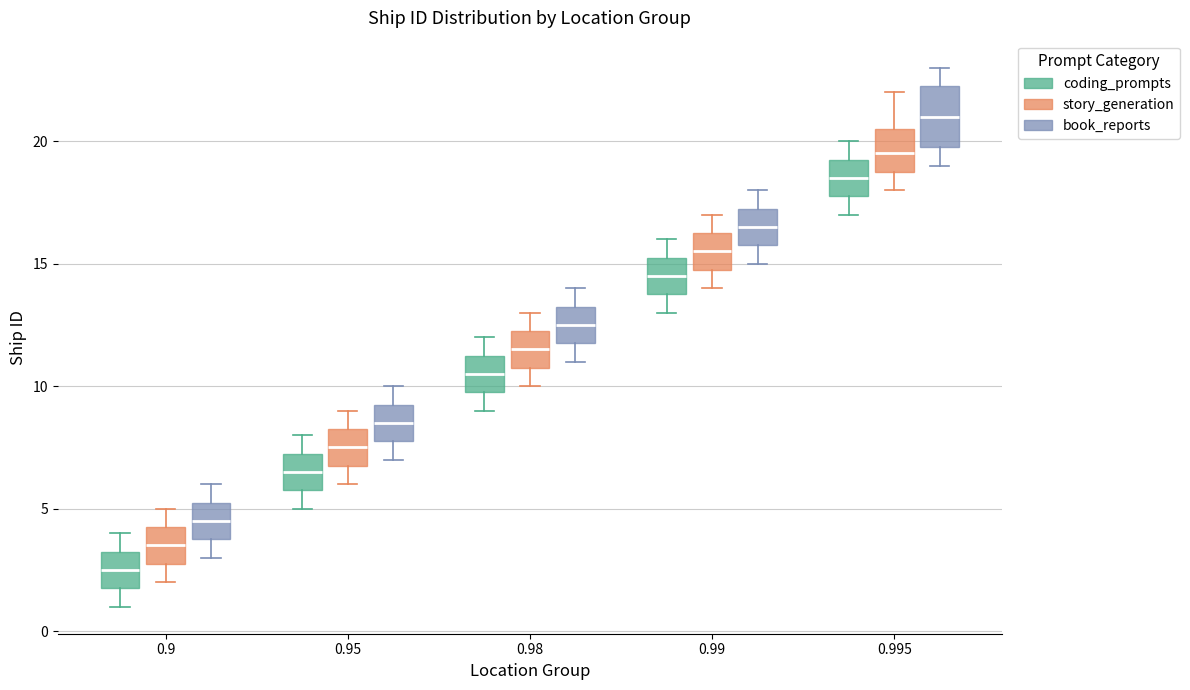

Reading left to right, read every box against the y-axis: the position of its median line, the range the box covers, and the ends of its whiskers. The values are not printed on the chart, so give them approximately, as read against the axis.

0.9 (coding_prompts): median 2.5, box 2.0 to 3.5, whiskers 1.0 to 4.0
0.9 (story_generation): median 3.5, box 3.0 to 4.5, whiskers 2.0 to 5.0
0.9 (book_reports): median 4.5, box 4.0 to 5.5, whiskers 3.0 to 6.0
0.95 (coding_prompts): median 6.5, box 6.0 to 7.5, whiskers 5.0 to 8.0
0.95 (story_generation): median 7.5, box 7.0 to 8.5, whiskers 6.0 to 9.0
0.95 (book_reports): median 8.5, box 8.0 to 9.5, whiskers 7.0 to 10.0
0.98 (coding_prompts): median 10.5, box 10.0 to 11.5, whiskers 9.0 to 12.0
0.98 (story_generation): median 11.5, box 11.0 to 12.5, whiskers 10.0 to 13.0
0.98 (book_reports): median 12.5, box 12.0 to 13.5, whiskers 11.0 to 14.0
0.99 (coding_prompts): median 14.5, box 14.0 to 15.5, whiskers 13.0 to 16.0
0.99 (story_generation): median 15.5, box 15.0 to 16.5, whiskers 14.0 to 17.0
0.99 (book_reports): median 16.5, box 16.0 to 17.5, whiskers 15.0 to 18.0
0.995 (coding_prompts): median 18.5, box 18.0 to 19.5, whiskers 17.0 to 20.0
0.995 (story_generation): median 19.5, box 19.0 to 20.5, whiskers 18.0 to 22.0
0.995 (book_reports): median 21.0, box 20.0 to 22.5, whiskers 19.0 to 23.0